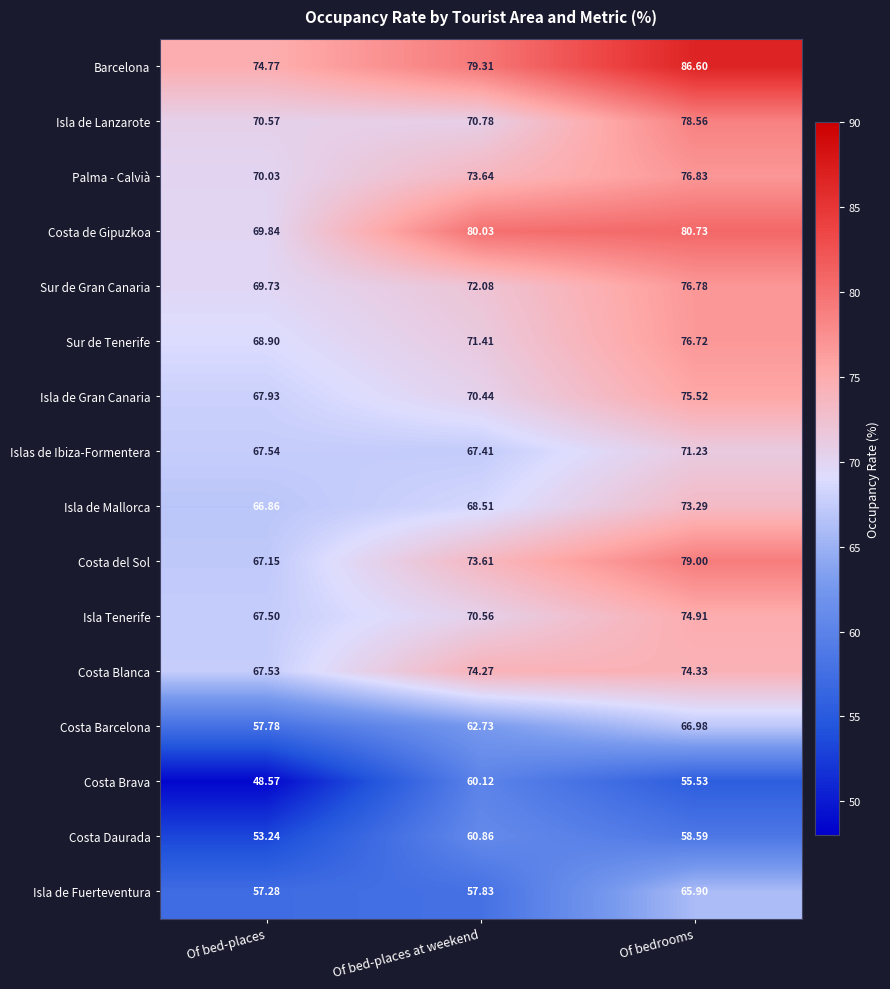

Rank the series by their maximum value, from highest to lowest.

Barcelona, Costa de Gipuzkoa, Costa del Sol, Isla de Lanzarote, Palma - Calvià, Sur de Gran Canaria, Sur de Tenerife, Isla de Gran Canaria, Isla Tenerife, Costa Blanca, Isla de Mallorca, Islas de Ibiza-Formentera, Costa Barcelona, Isla de Fuerteventura, Costa Daurada, Costa Brava